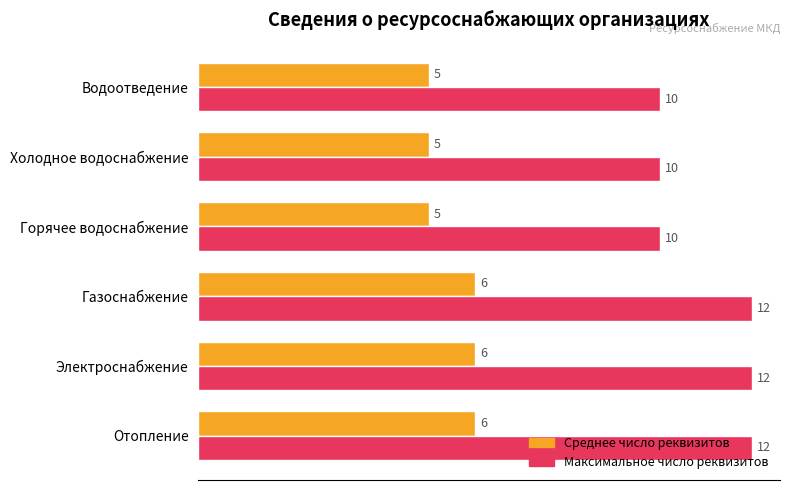

How many series are shown in this chart?

2